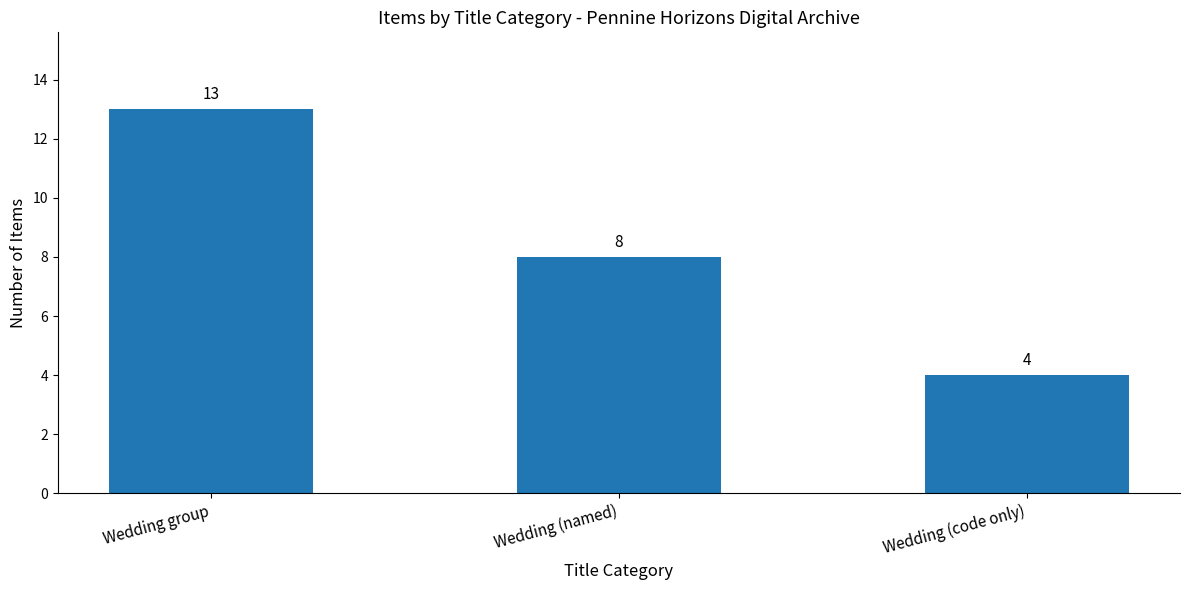

What is the approximate value at Wedding group?

13